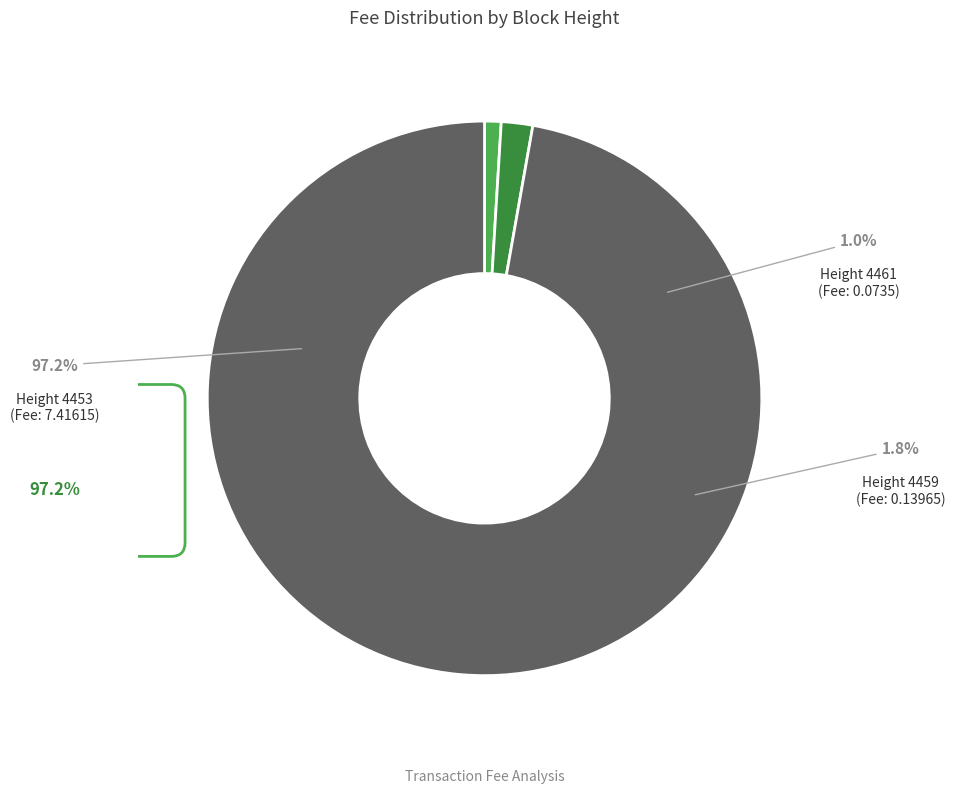

To the nearest percent, what is the average slice percentage?

33%